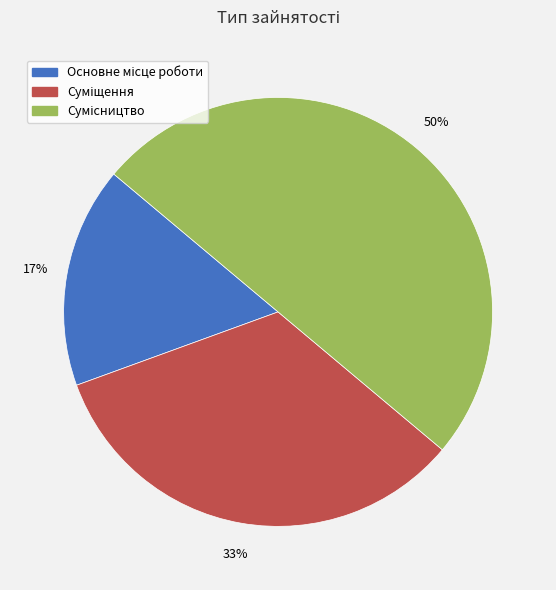

To the nearest percent, what is the average slice percentage?

33%